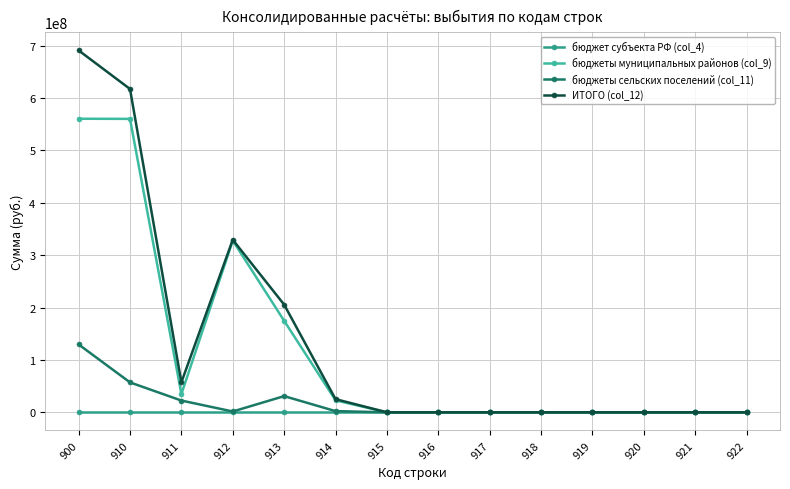

What is the total value across all series at 912?

658961289.2